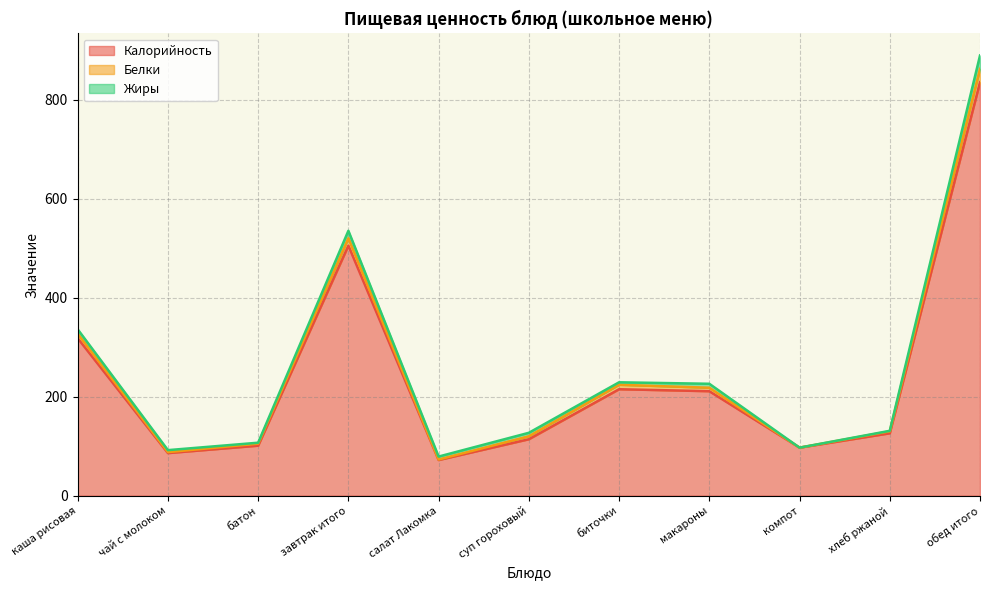

At which category does Калорийность reach its first local peak?

завтрак итого